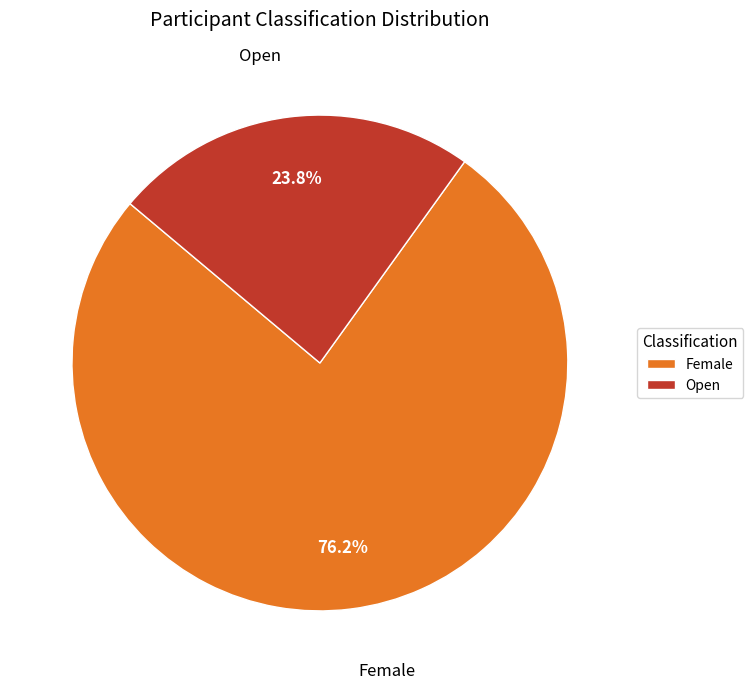

Which slice is the smallest?

Open